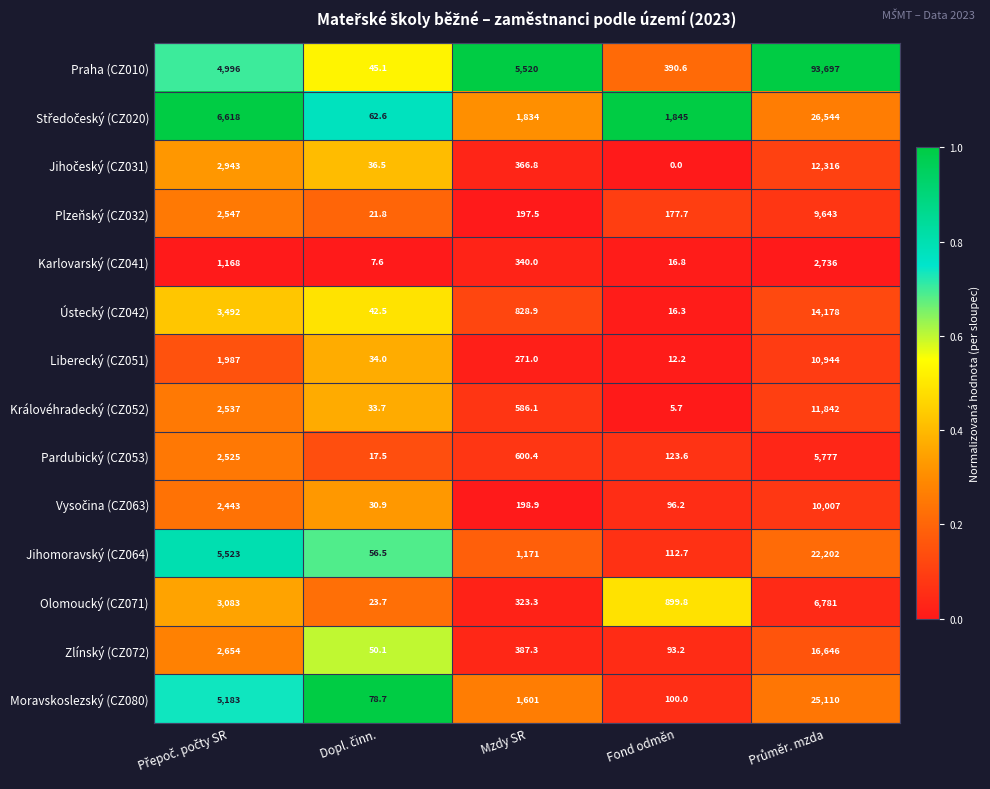

Count the number of categories in the chart.

5